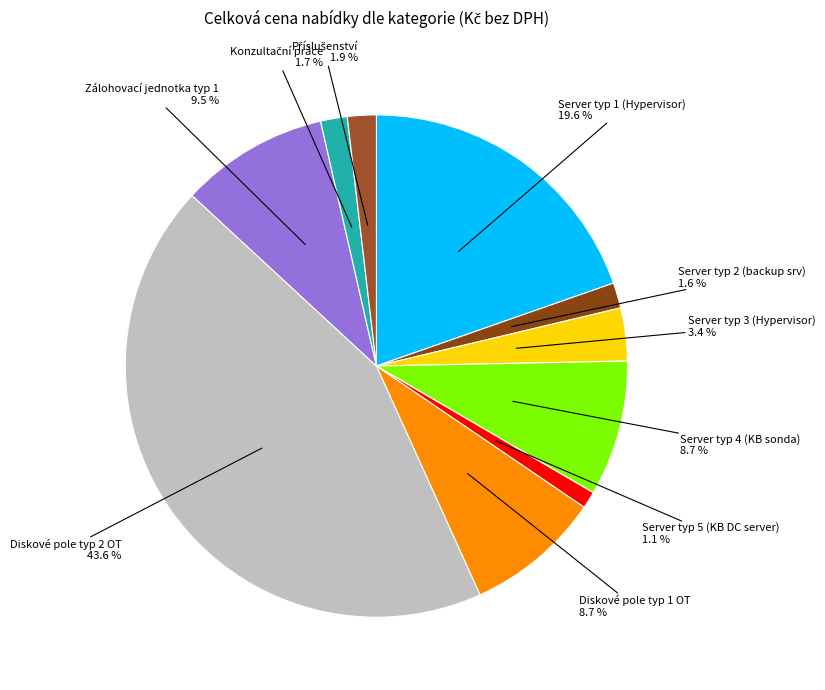

The Server typ 4 (KB sonda) slice represents 1% of the pie. True or false?

False